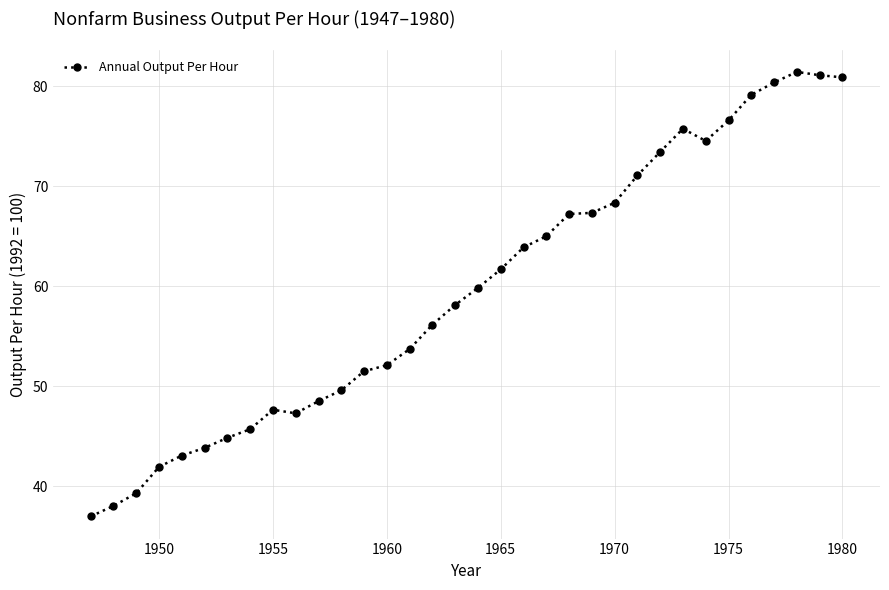

What is the value of the 12th point from the left?

49.6